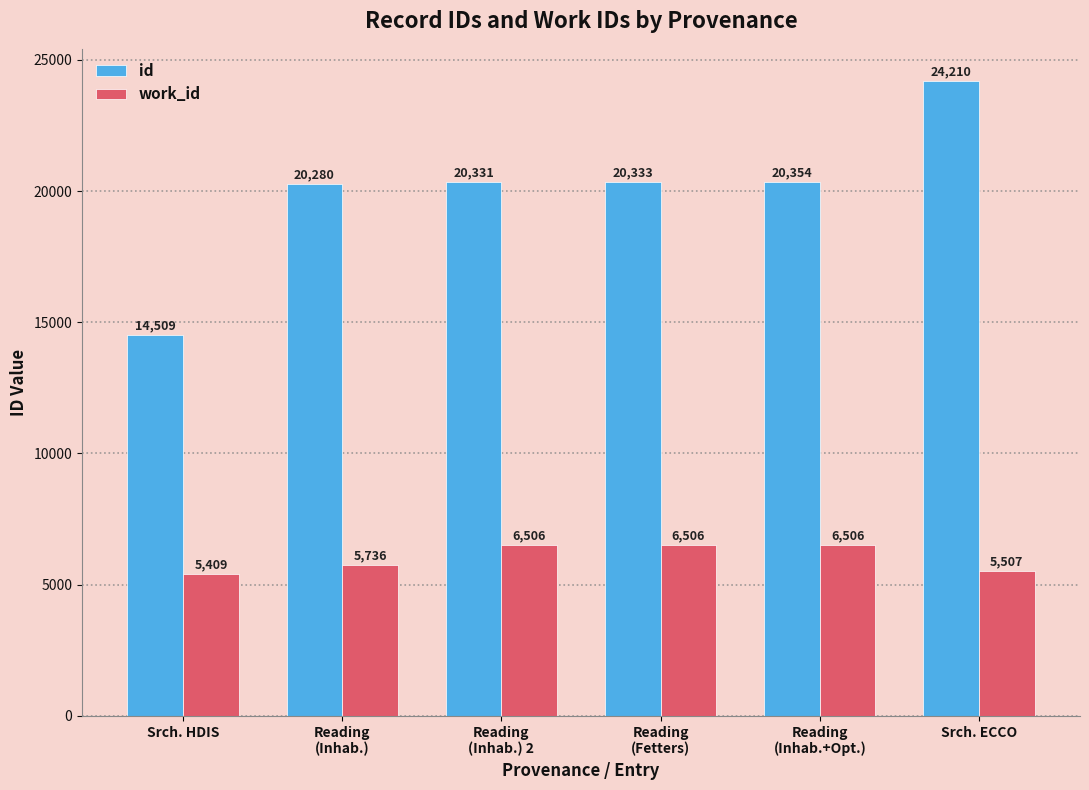

How many bars are there in total?

12